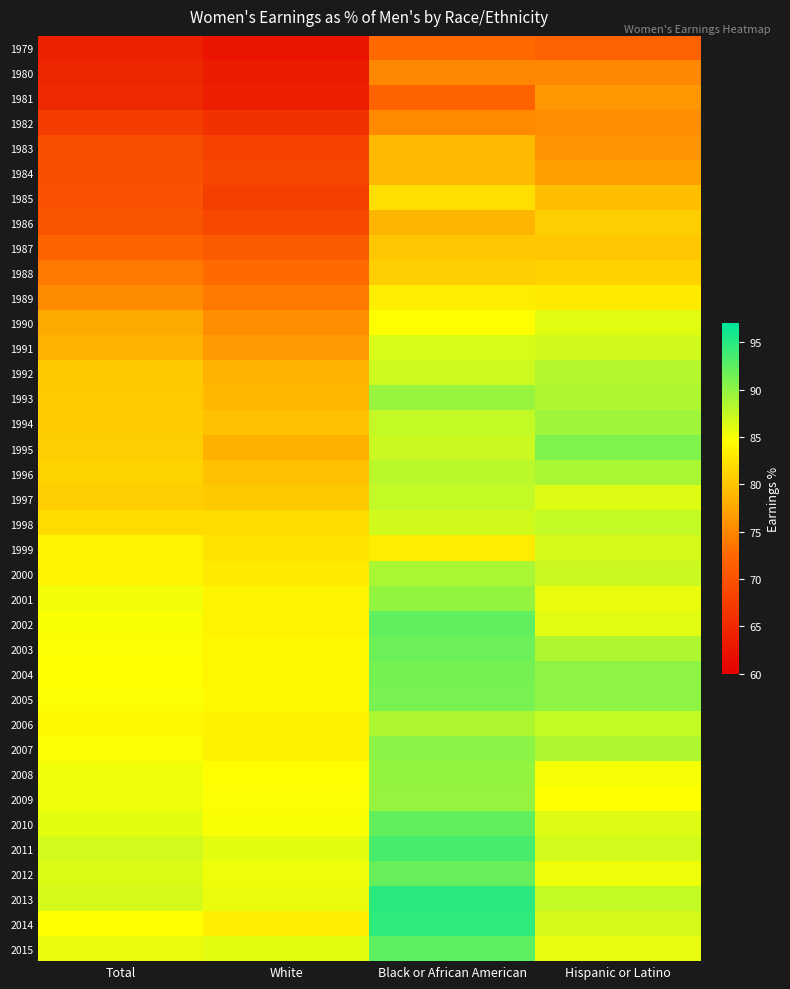

How many distinct data groups are displayed?

37